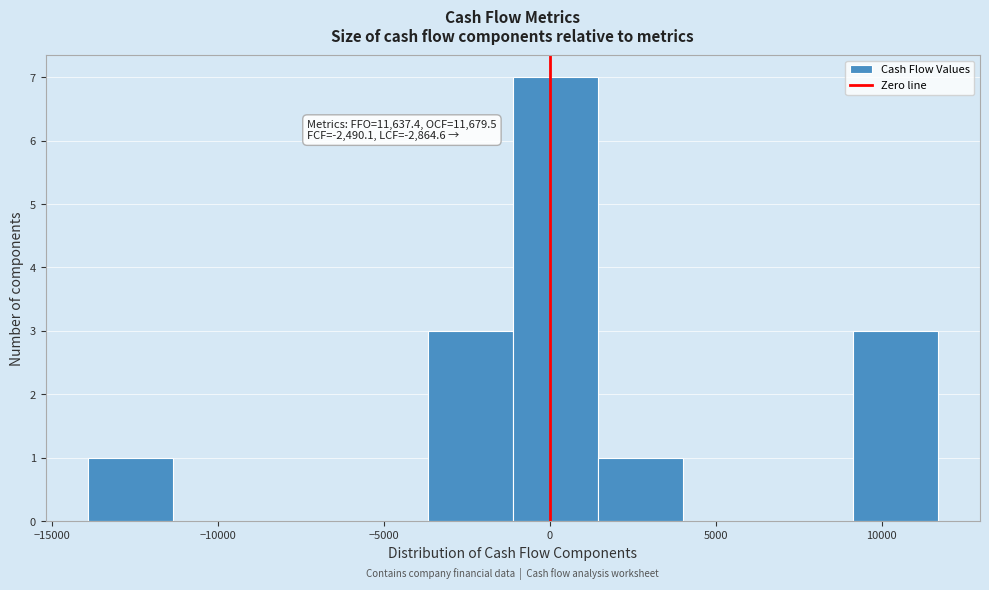

Over which range of the x-axis is the bar tallest?

-1000 to 1500